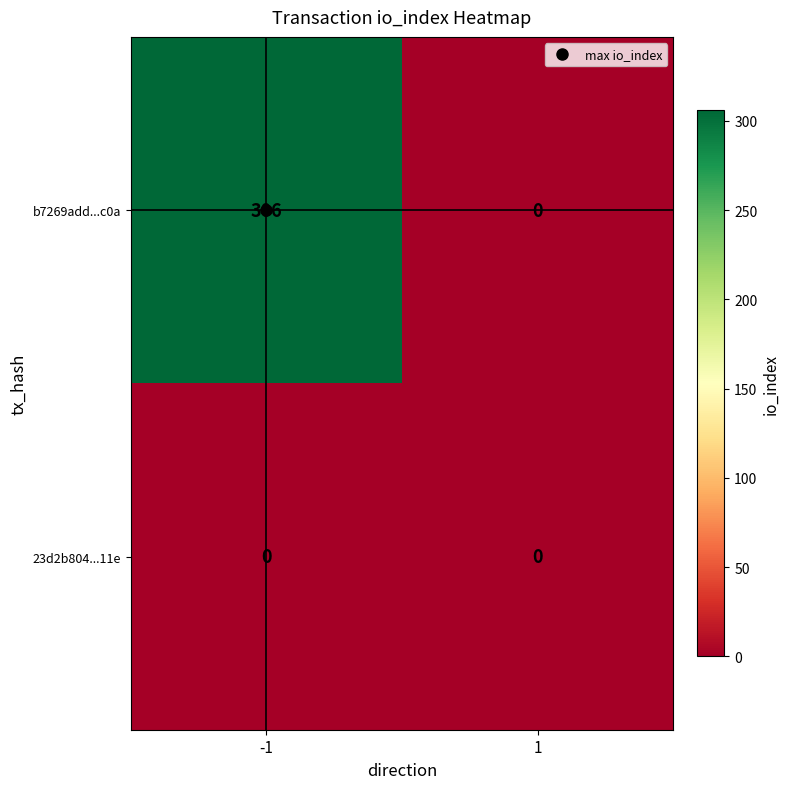

Which series has the largest total across all categories?

b7269add...c0a